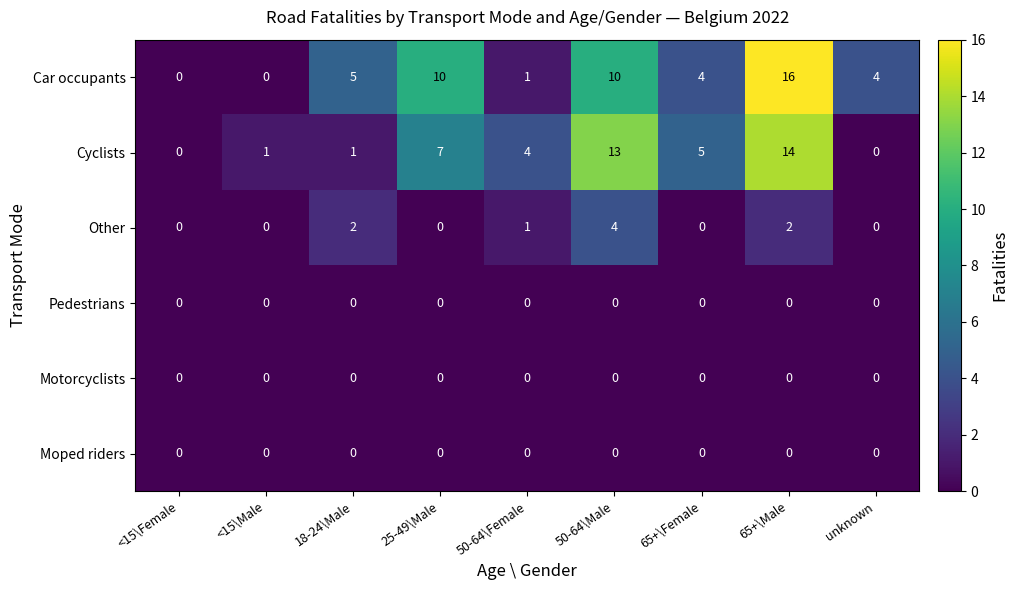

True or false: Car occupants has a value of 16 at 65+\Male.

True